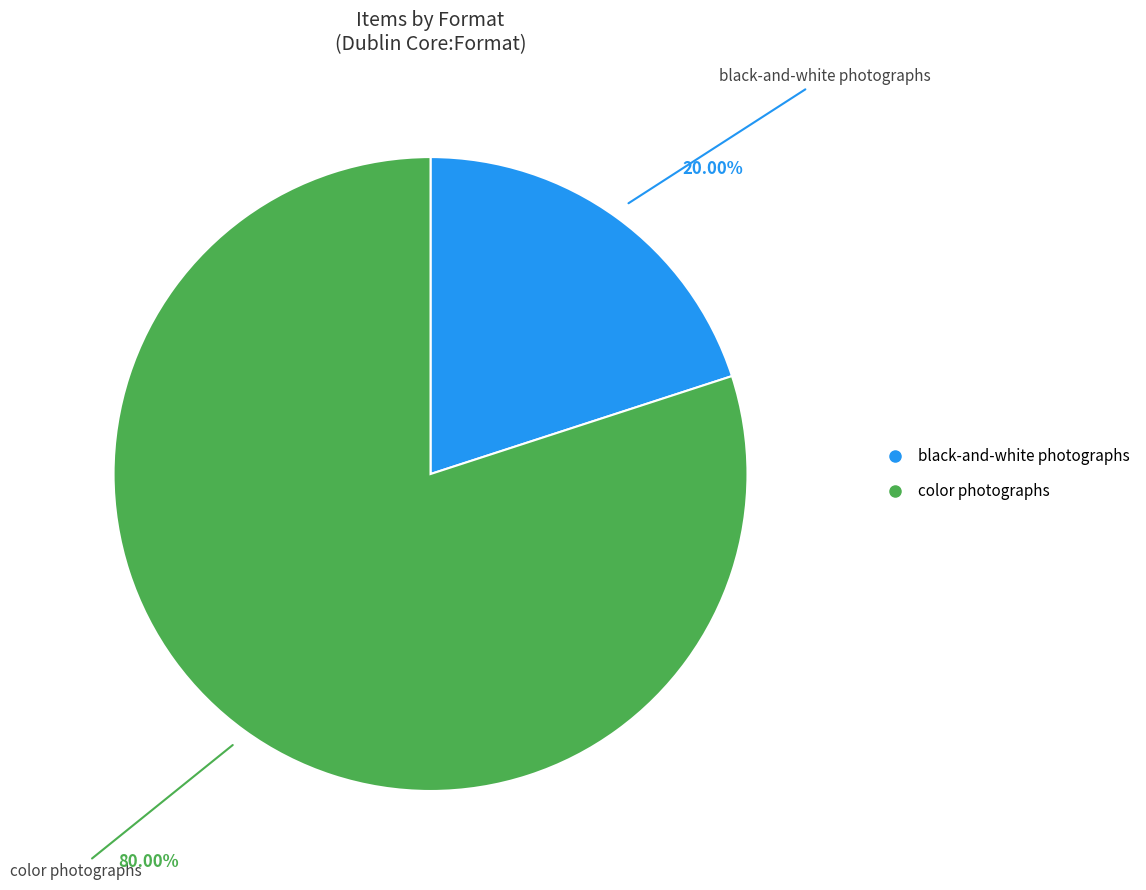

Is there a majority slice in this chart?

Yes